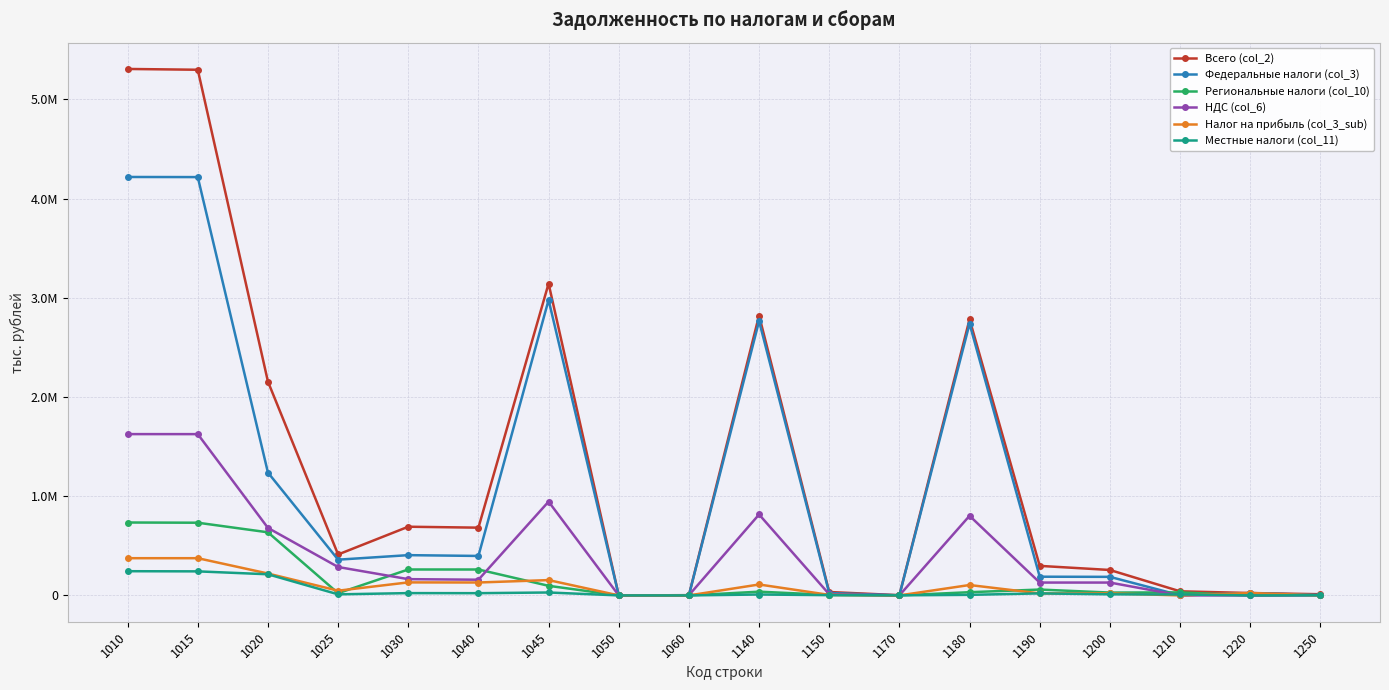

The value of Федеральные налоги (col_3) at 1025 is 618615. True or false?

False